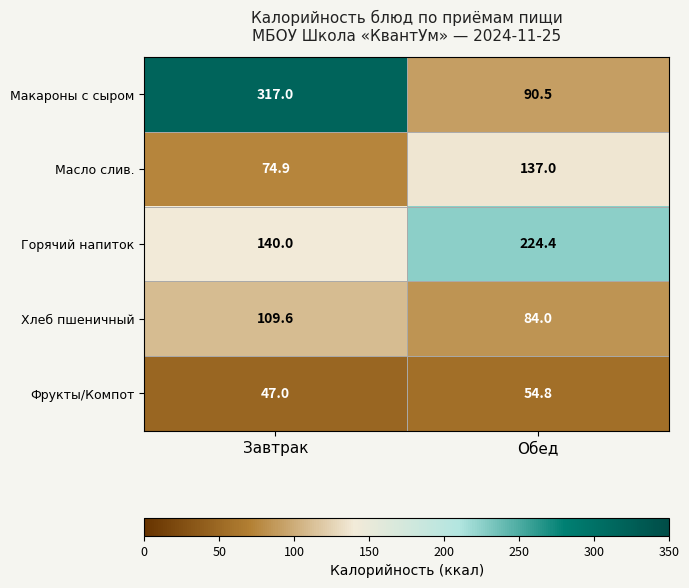

Count the number of data series in this chart.

5